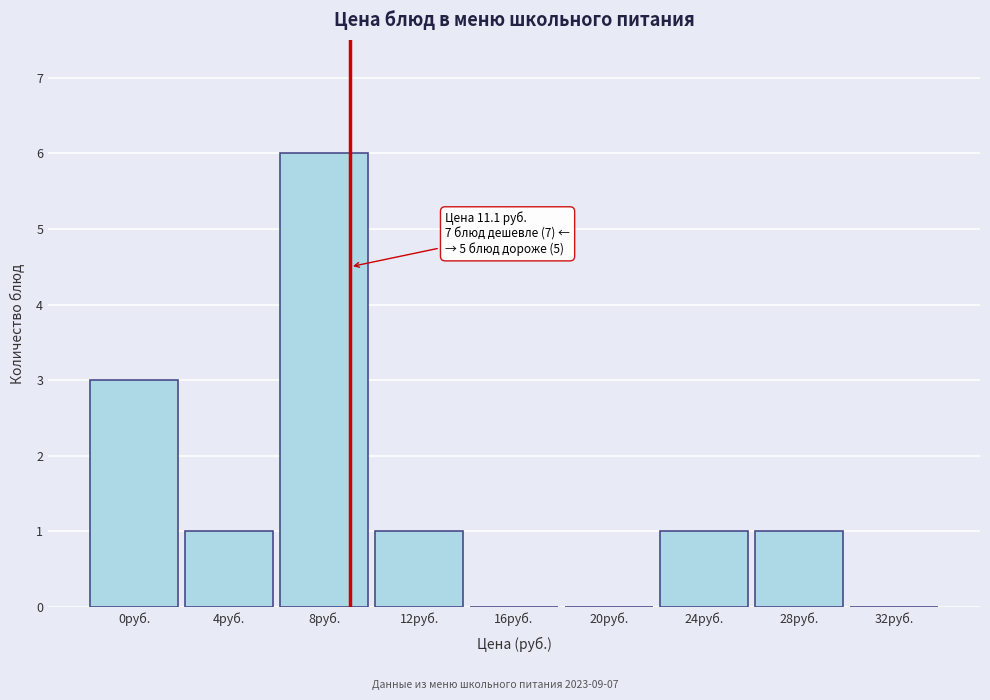

Reading left to right, list all the values displayed in this chart.

0руб.=3	4руб.=1	8руб.=6	12руб.=1	16руб.=0	20руб.=0	24руб.=1	28руб.=1	32руб.=0